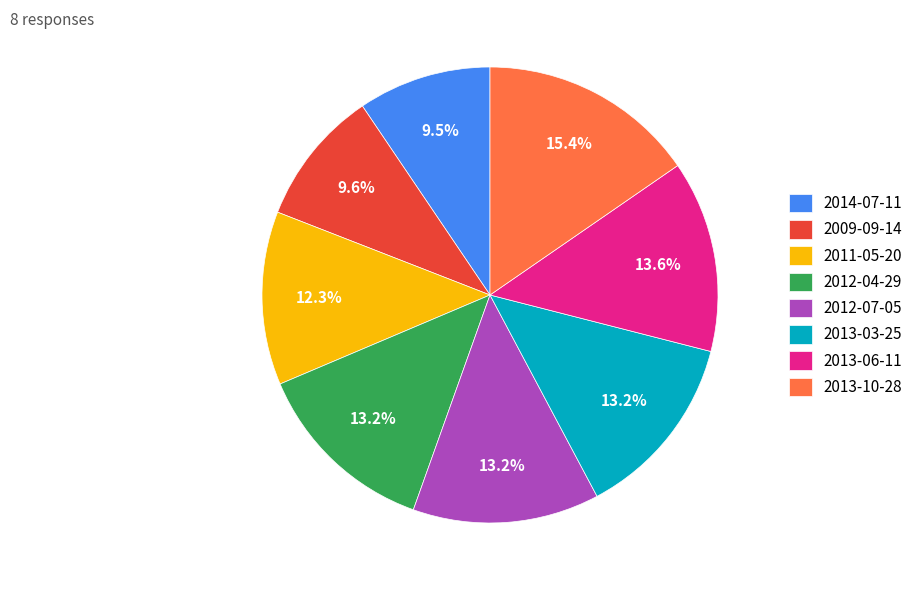

To the nearest percent, what portion does 2012-07-05 represent?

13%